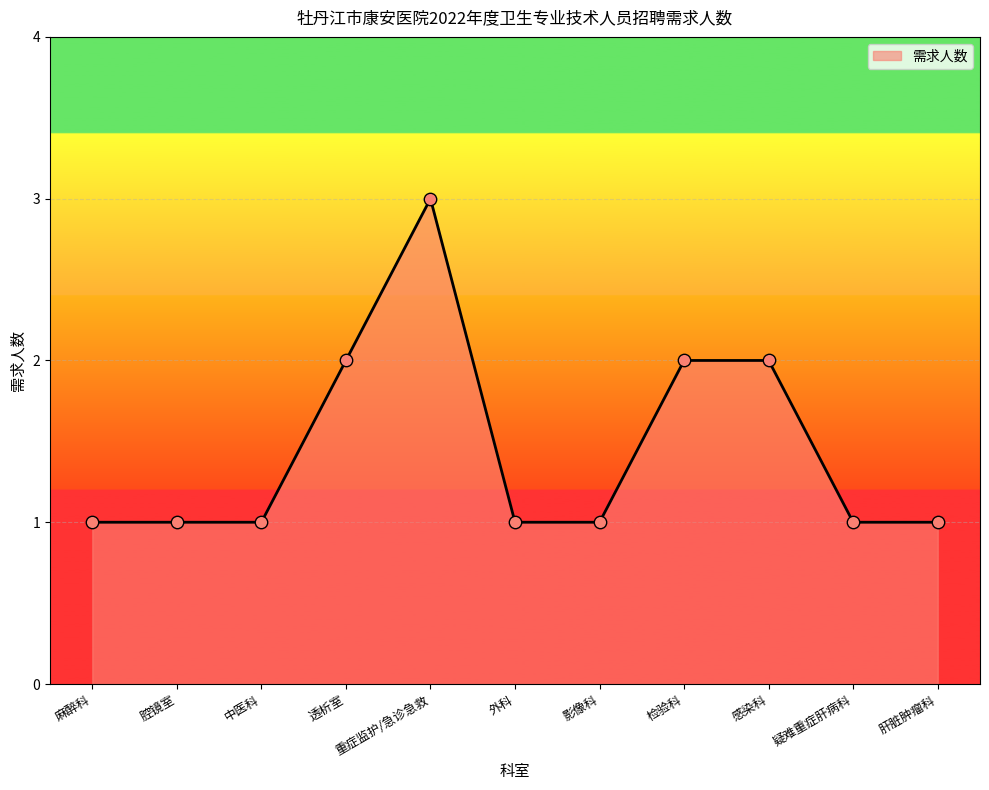

What is the ratio of the value at 影像科 to the value at 中医科?

1.0